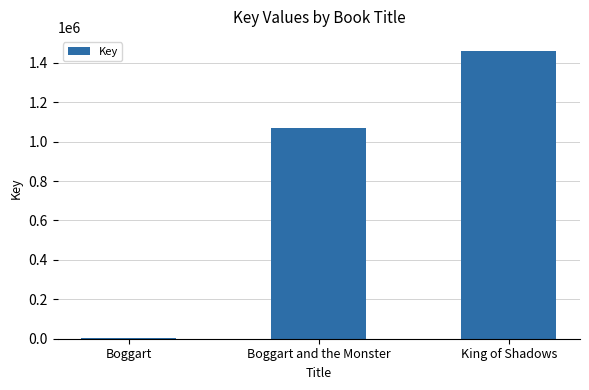

The chart shows a value of 5685 at Boggart. True or false?

True